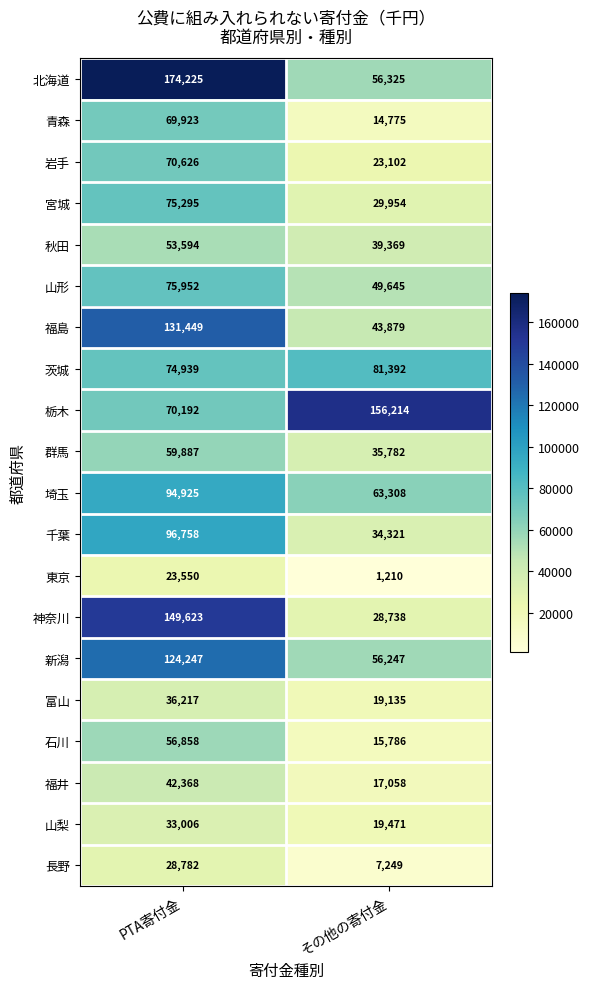

What is the total value across all series at PTA寄付金?

1542416